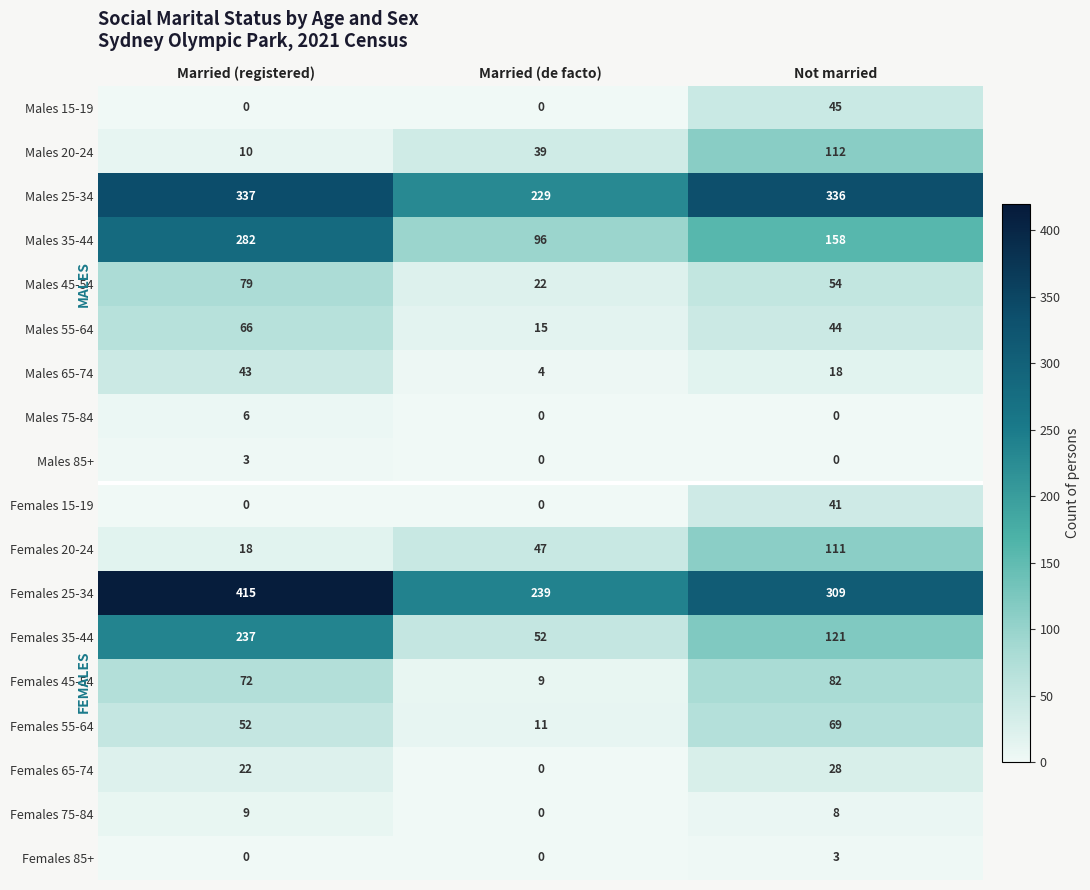

What is the highest value of the Females 45-54 series?

82